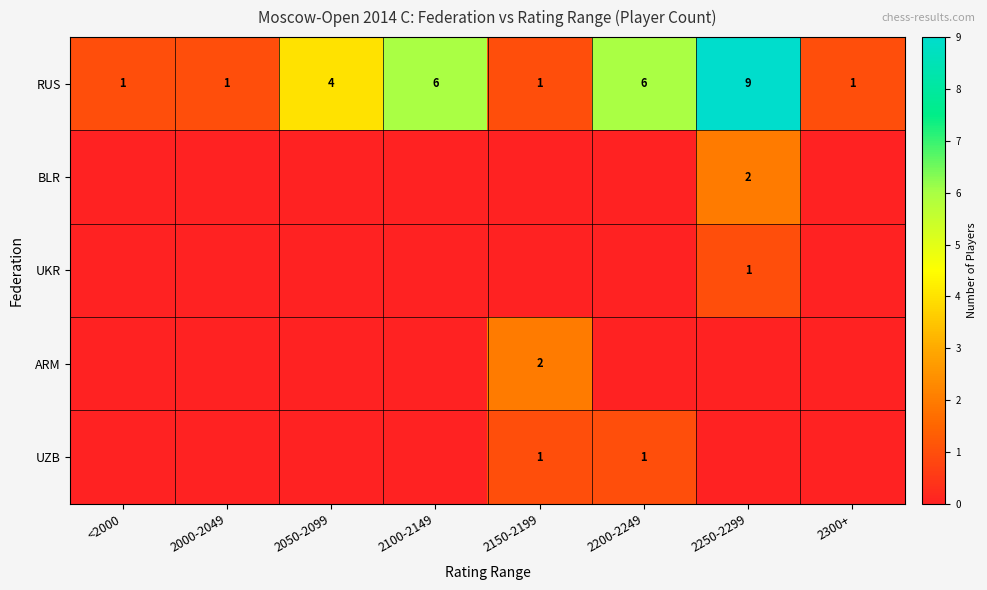

What is the difference between the highest and lowest values at 2000-2049?

1